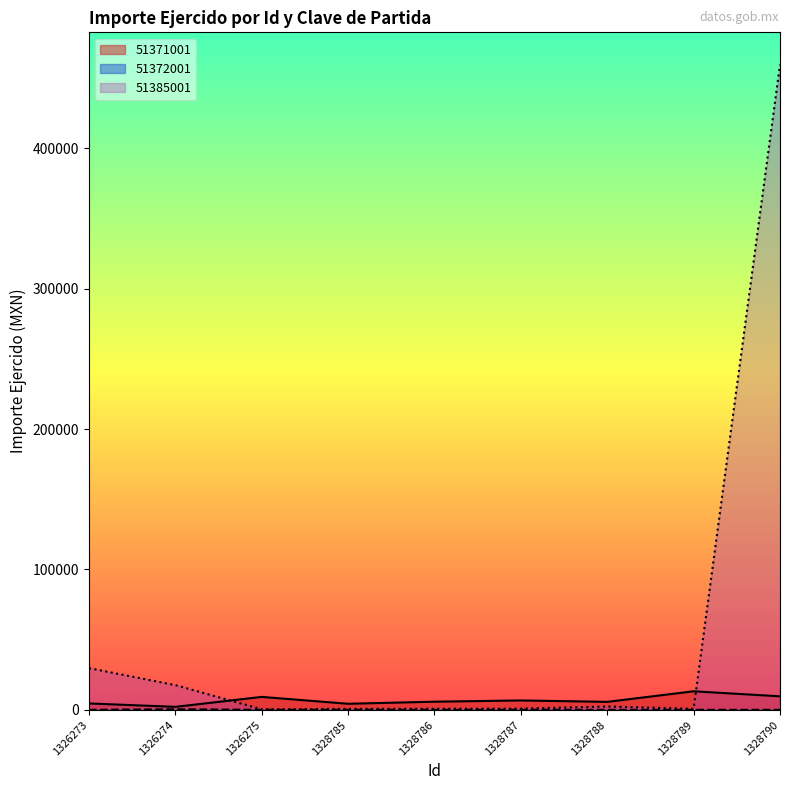

What is the value of the 51385001 point at the 9th from the left?

459379.8